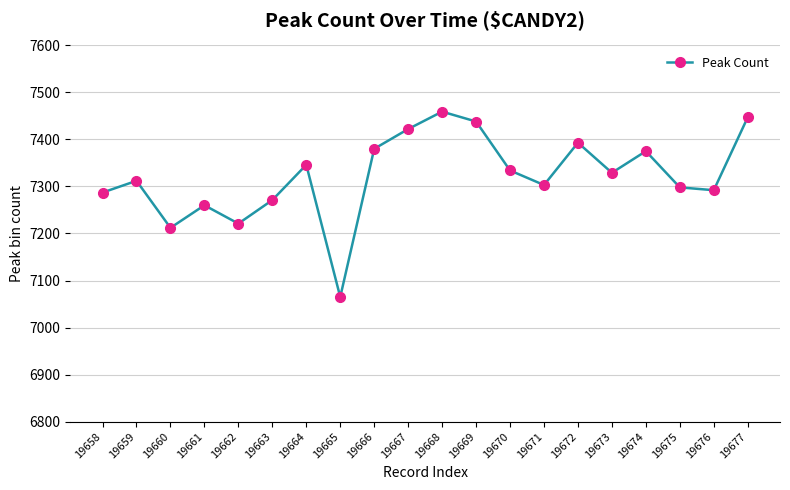

What is the value of the 20th point from the left?

7447